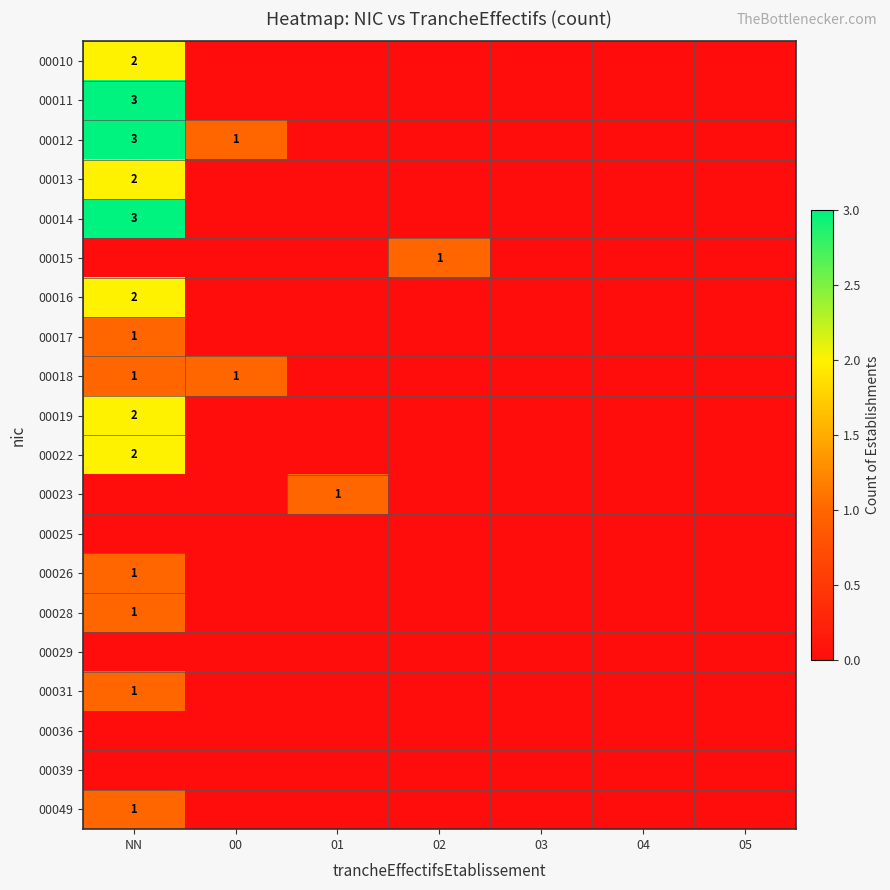

Which series has the widest spread of values?

00011